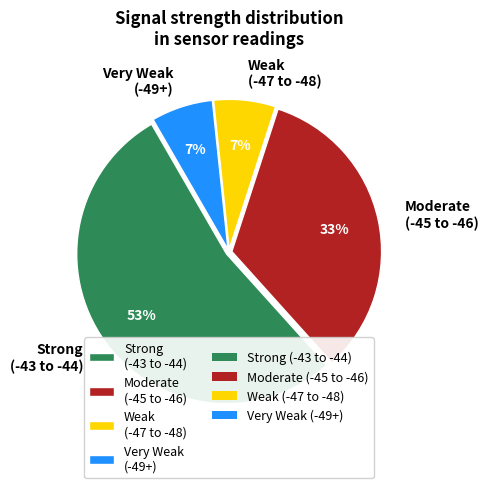

What percentage is the Weak (-47 to -48) slice, to the nearest percent?

7%